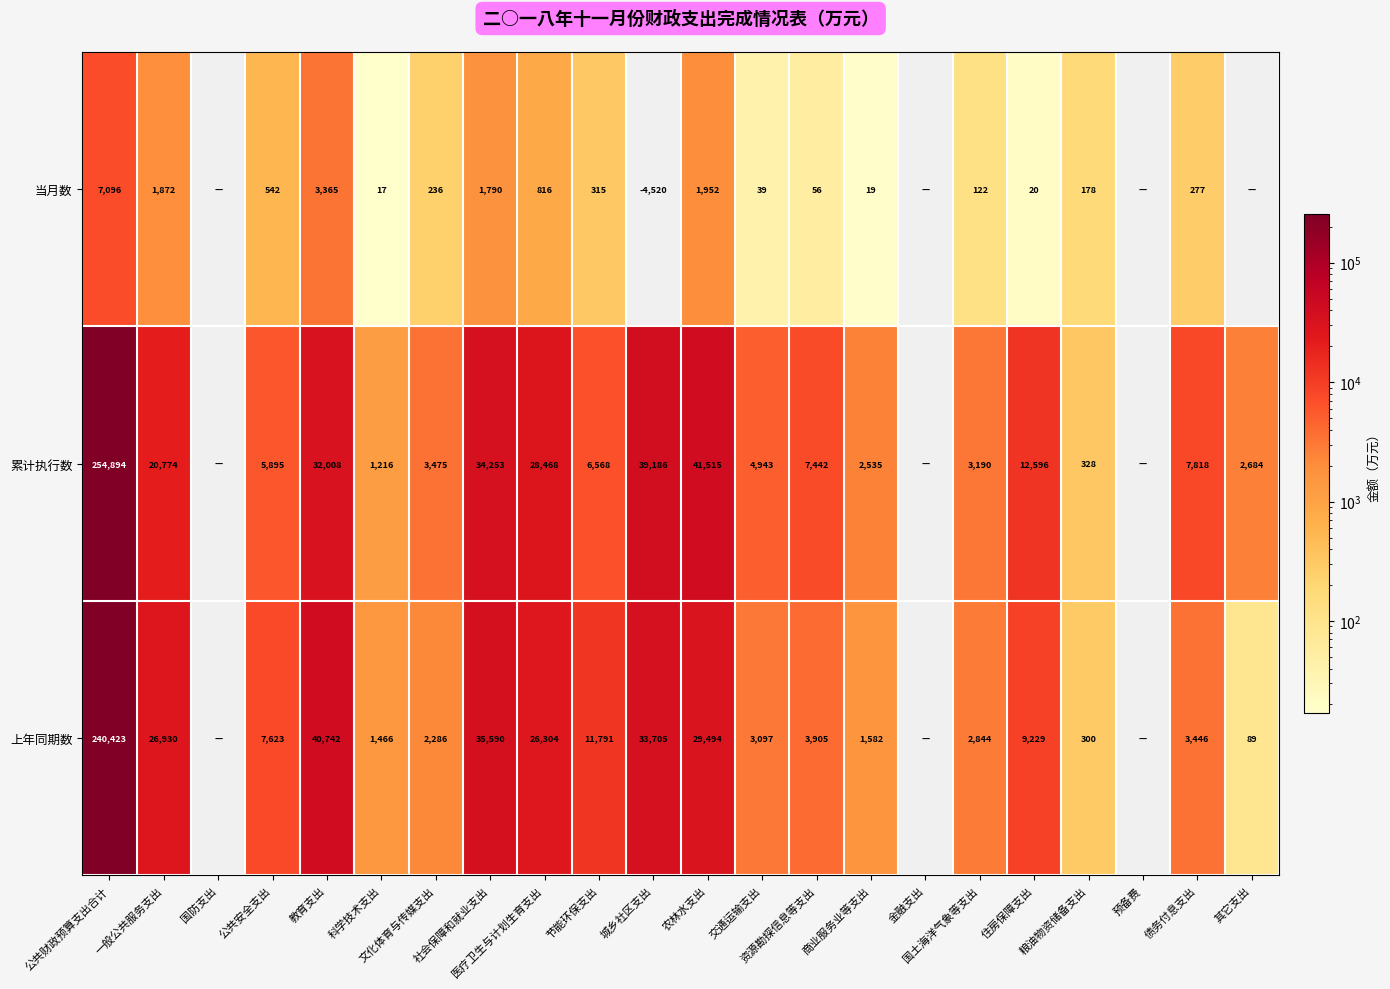

Which category has the lowest value in the 上年同期数 series?

国防支出